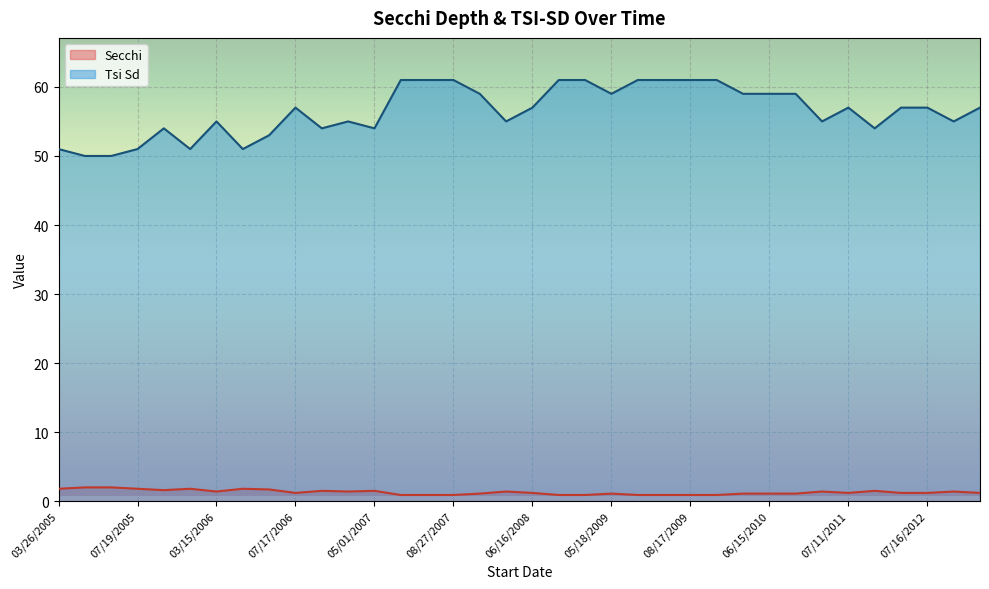

What is the greatest value displayed?

61.0